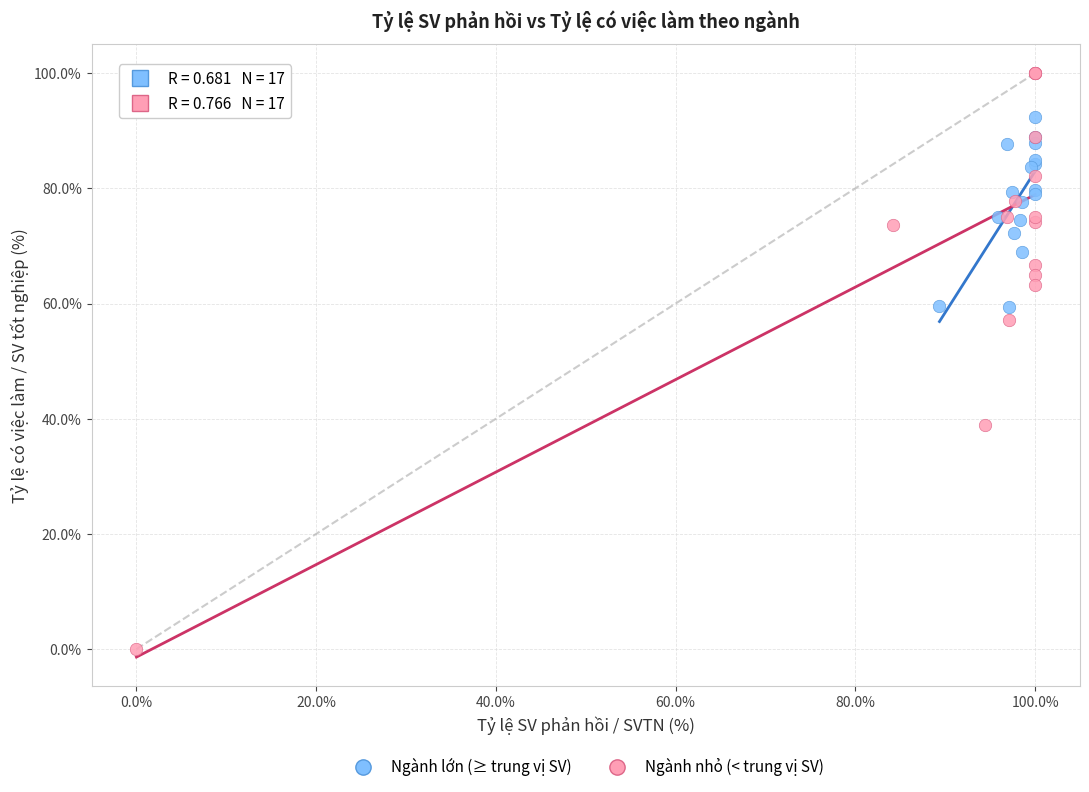

Which series contains the lowest Y value?

Ngành nhỏ (< trung vị SV)